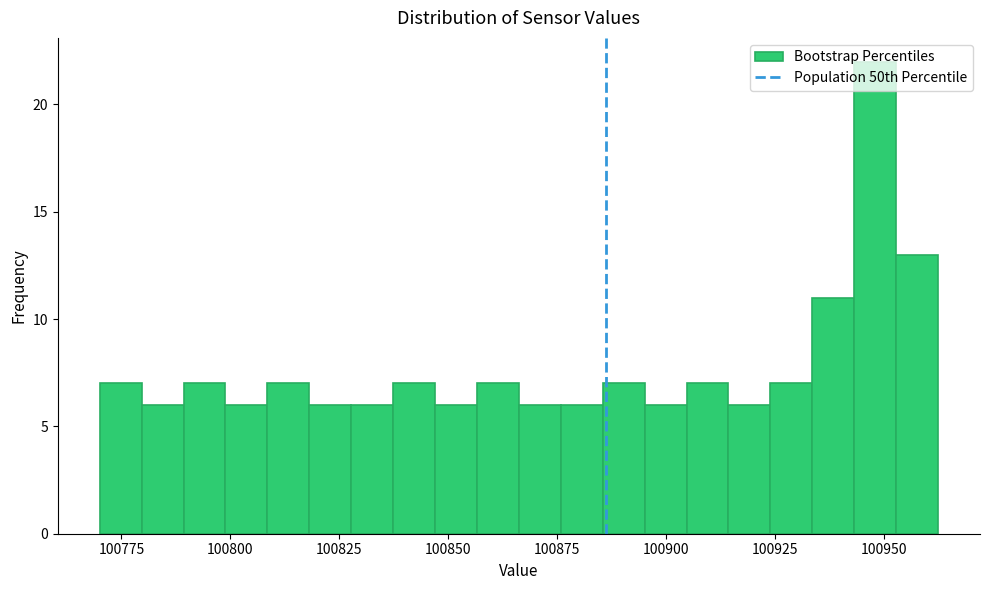

Read against the x-axis, roughly where is the centre of the tallest bar?

100950